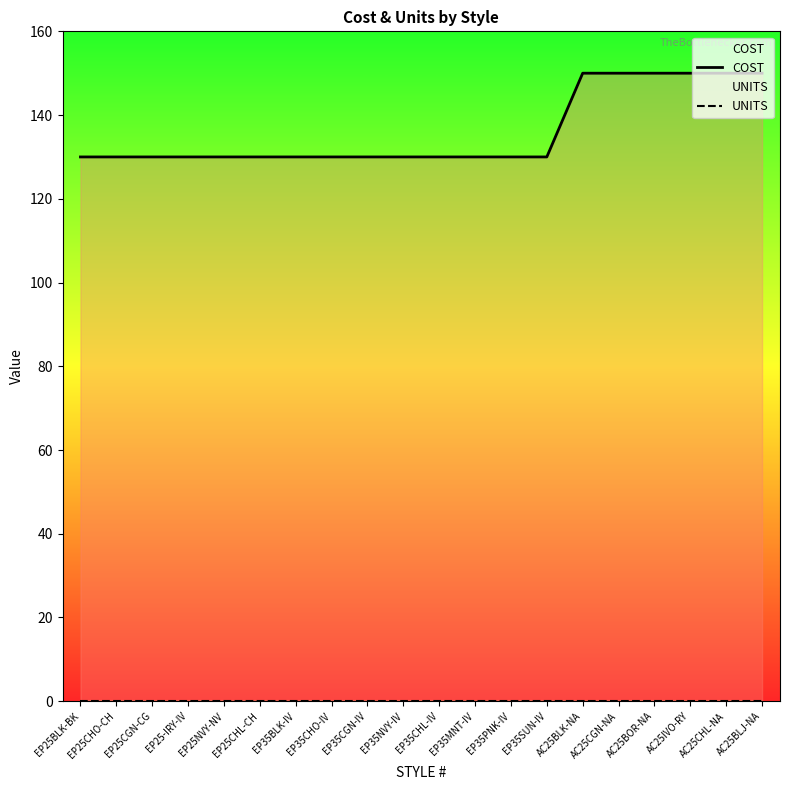

The value of COST at EP35BLK-IV is 130. True or false?

True